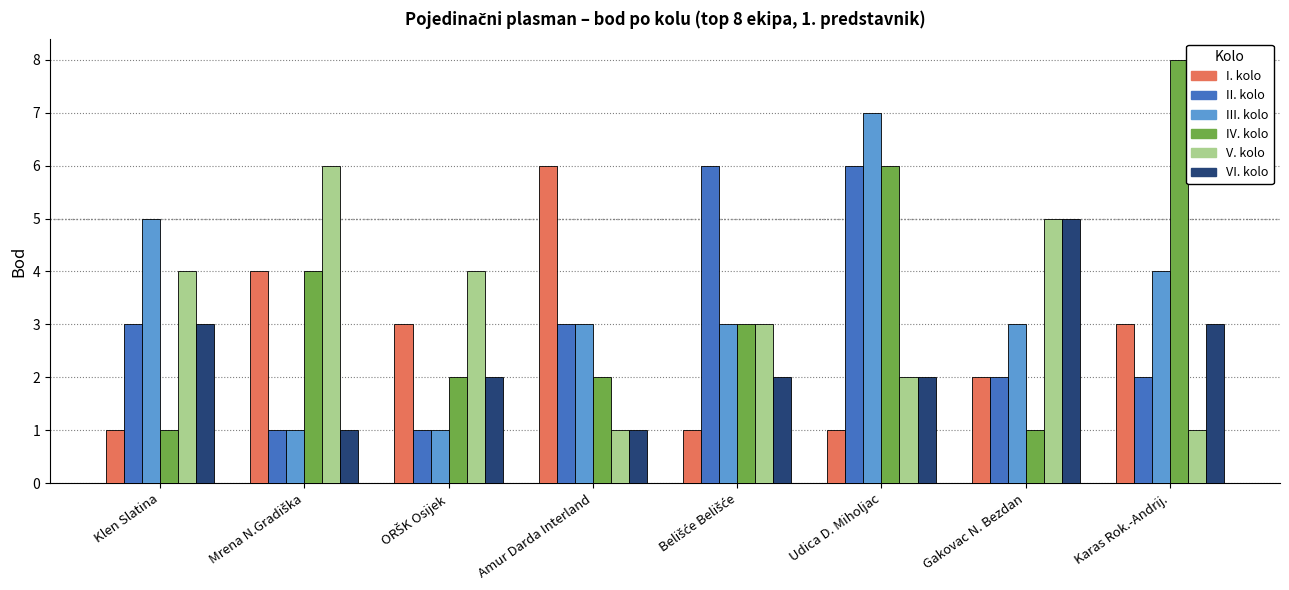

What is the spread (max minus min) of values at Karas Rok.-Andrij.?

7